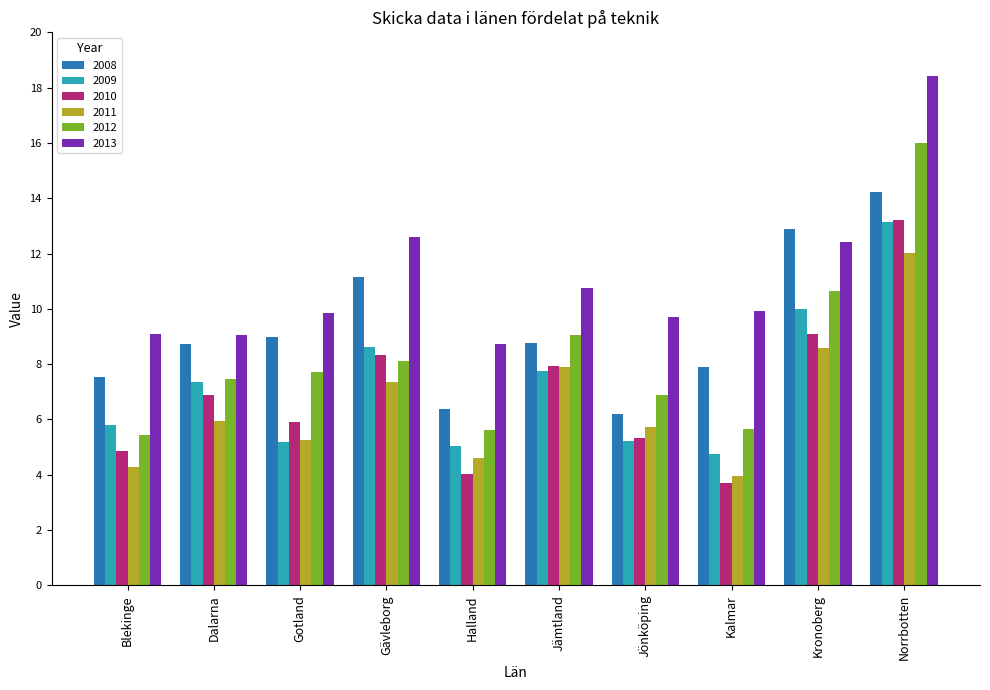

The value of 2012 at Gävleborg is 8.1. True or false?

True